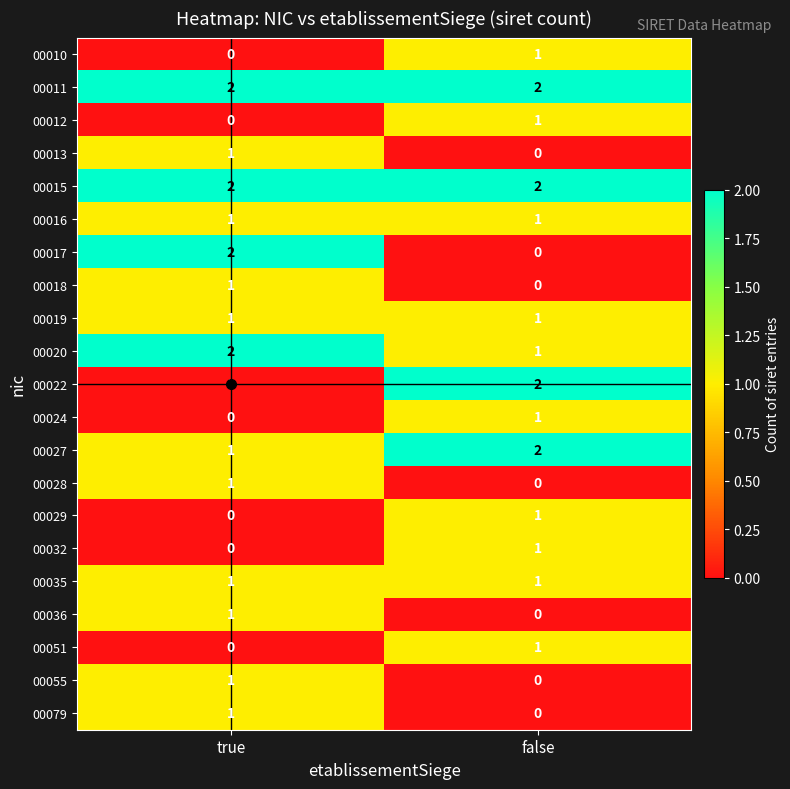

At which label does 00022 reach its peak?

false